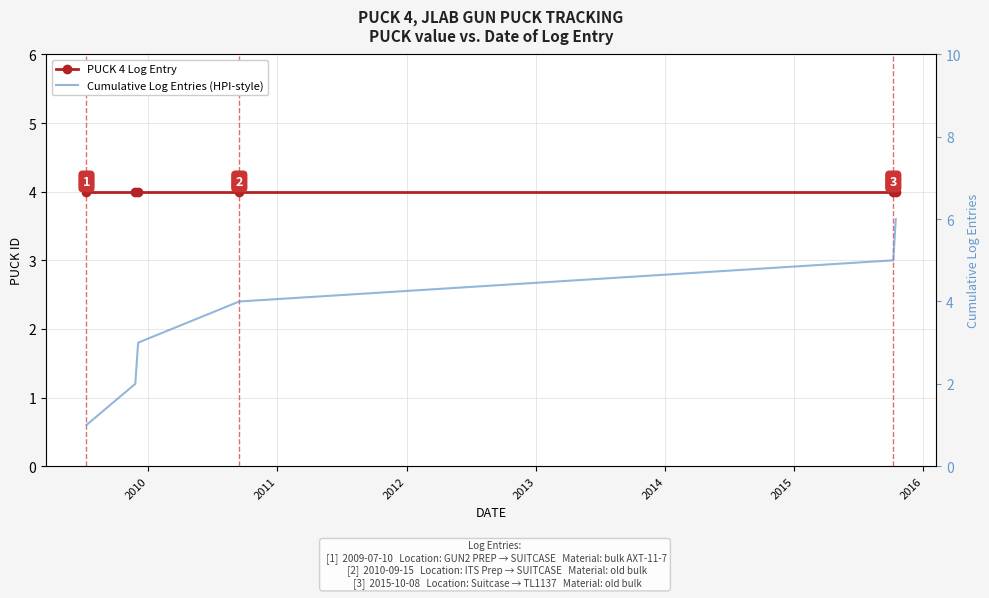

Is it true that PUCK 4 Log Entry equals 6 at 2010?

False